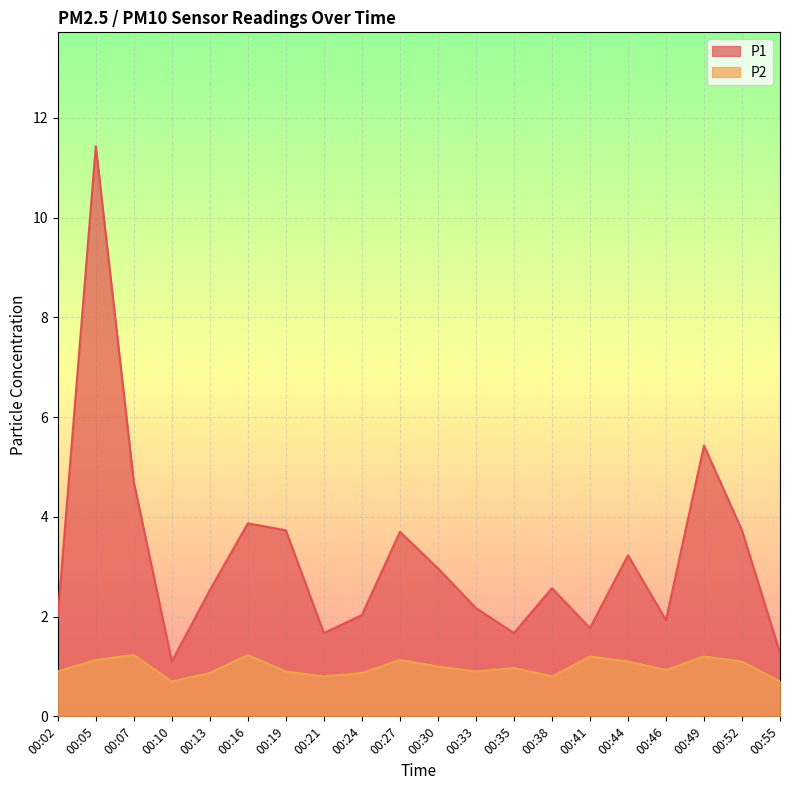

What is the minimum value for P1?

1.1